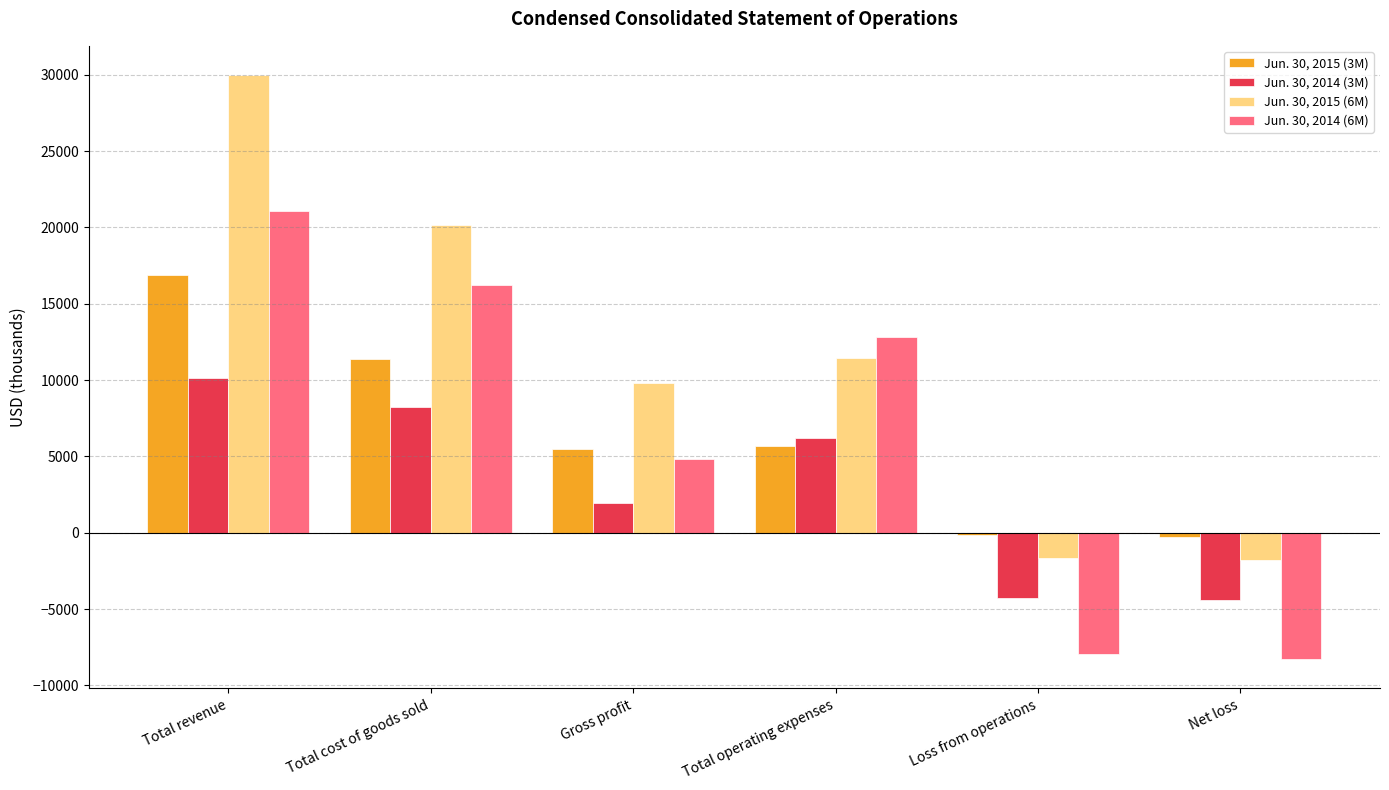

How many positive values does the Jun. 30, 2014 (6M) series have?

4